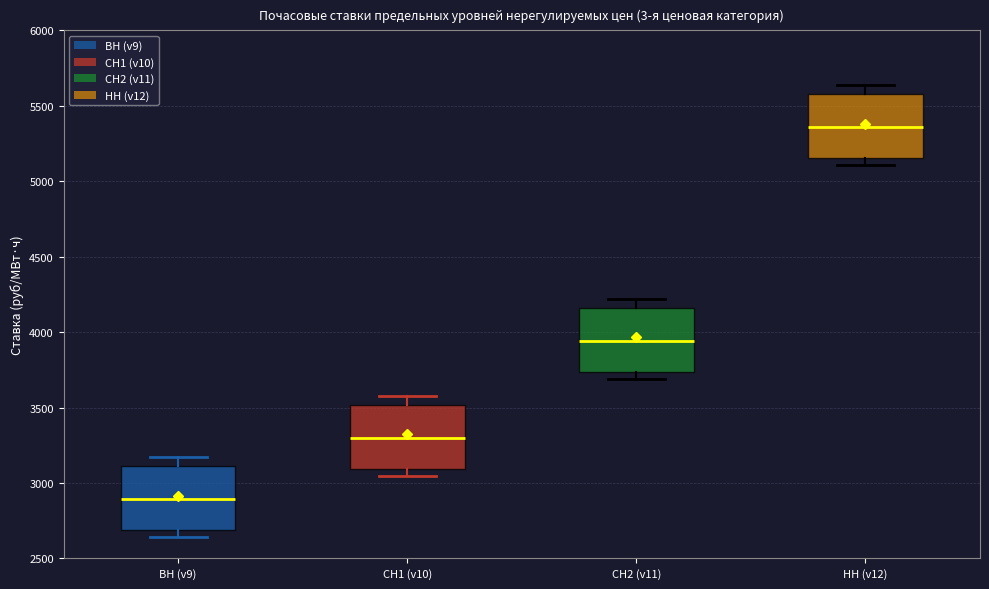

Where is the lower edge of the box for НН (v12) on the y-axis? The values are not printed on the chart, so give them approximately, as read against the axis.

5150